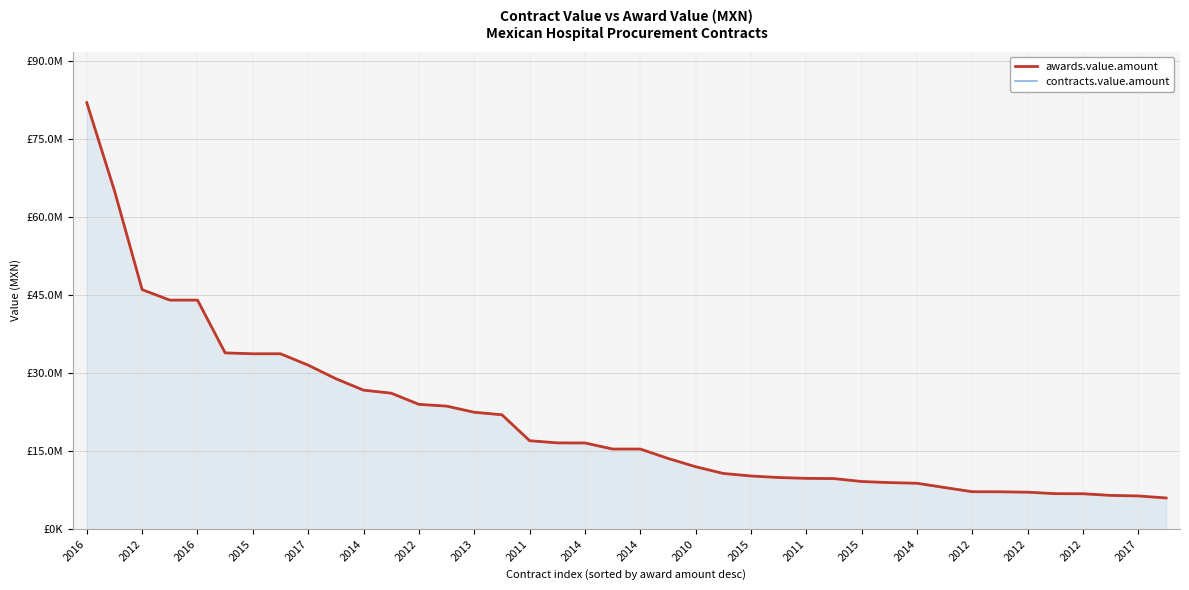

What is the lowest value of the contracts.value.amount series?

6000000.0